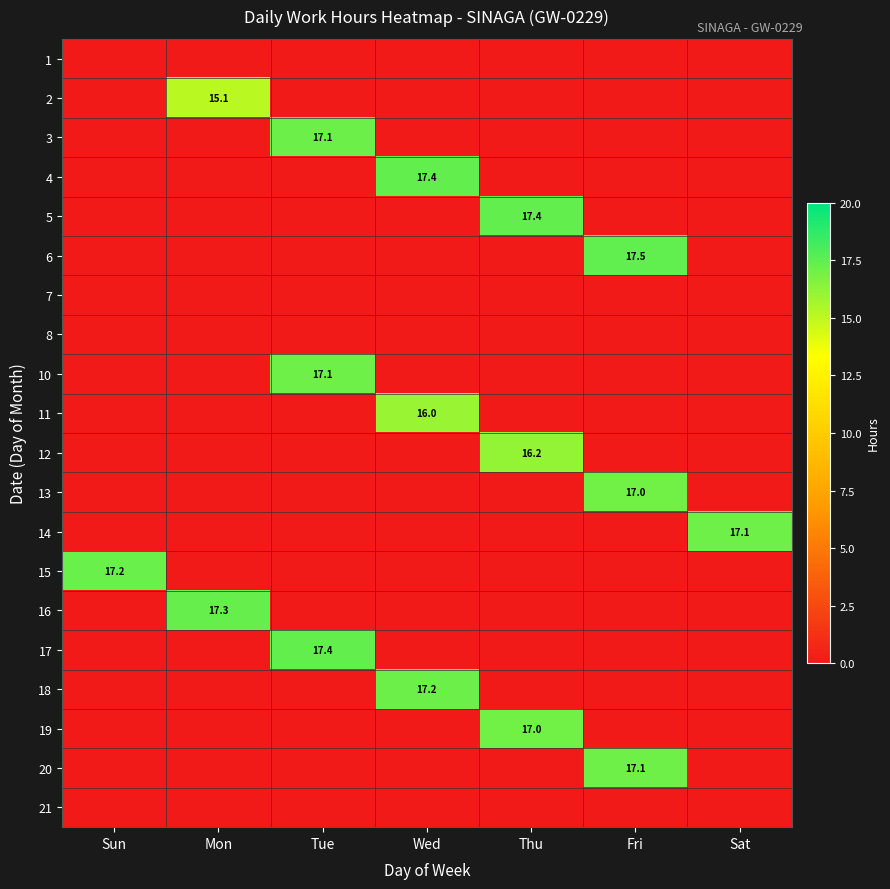

At how many categories does at least one series exceed 0?

7